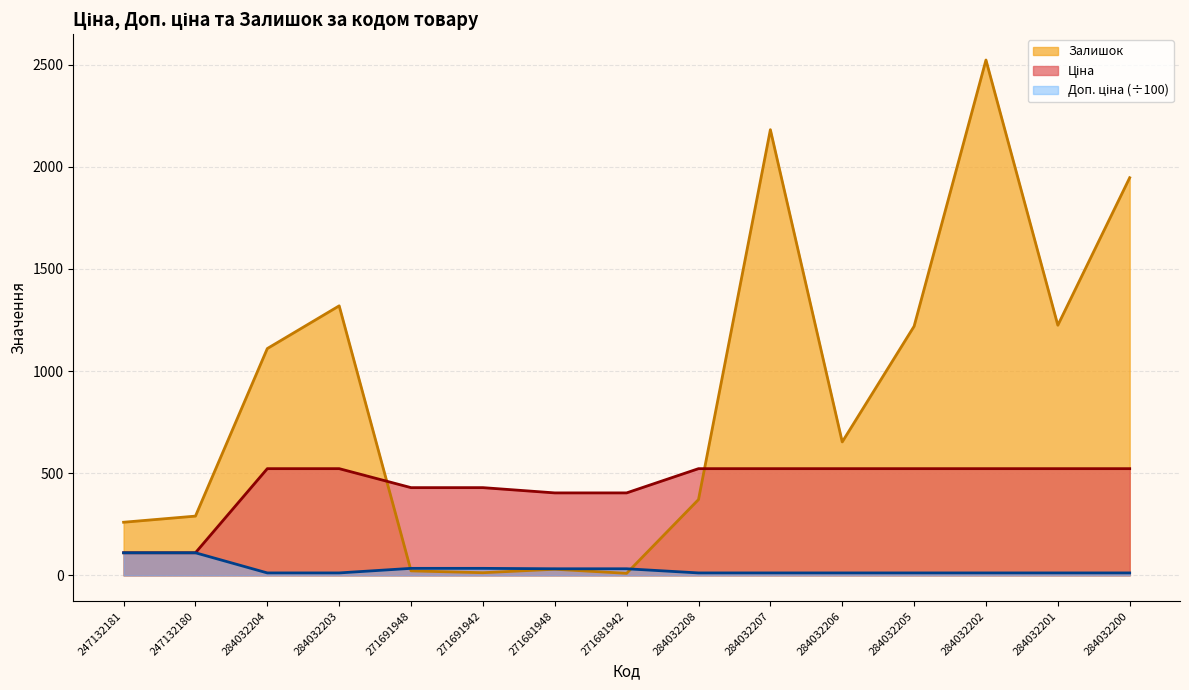

How many lines are shown in the chart?

3